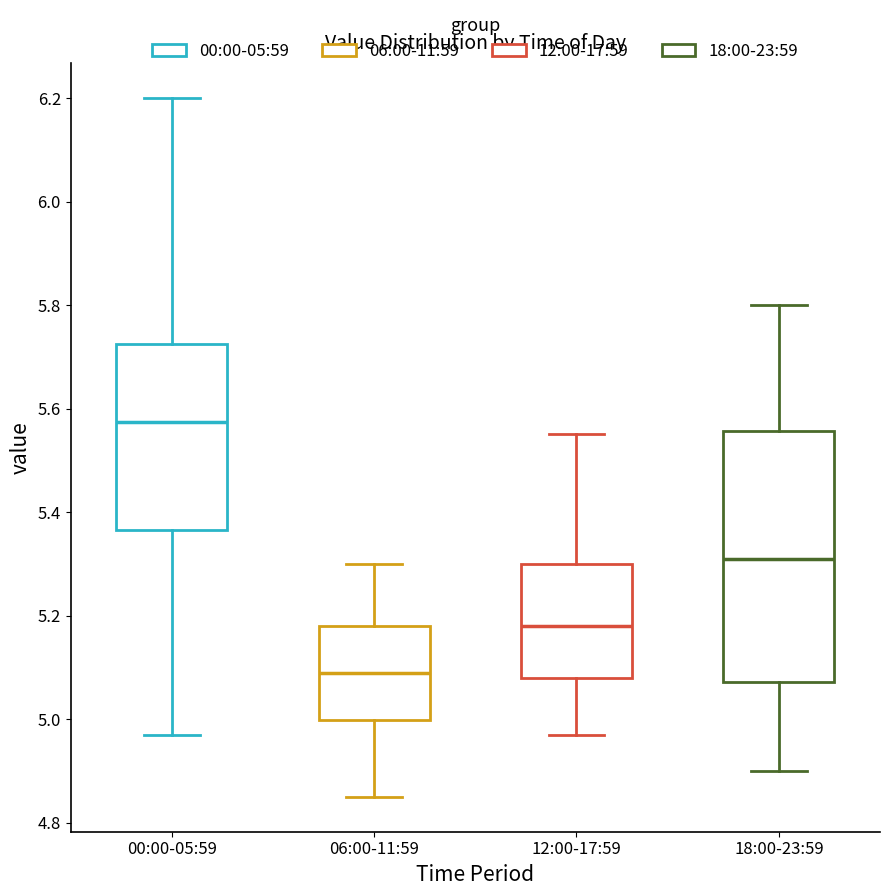

Where does the median line of the box for 12:00-17:59 sit on the y-axis? The values are not printed on the chart, so give them approximately, as read against the axis.

5.18